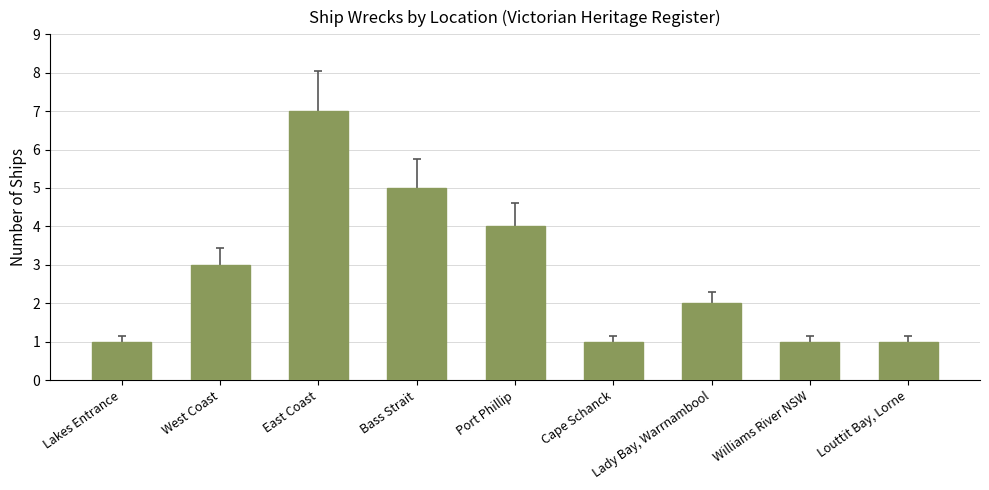

What is the value of the 5th bar from the left?

4